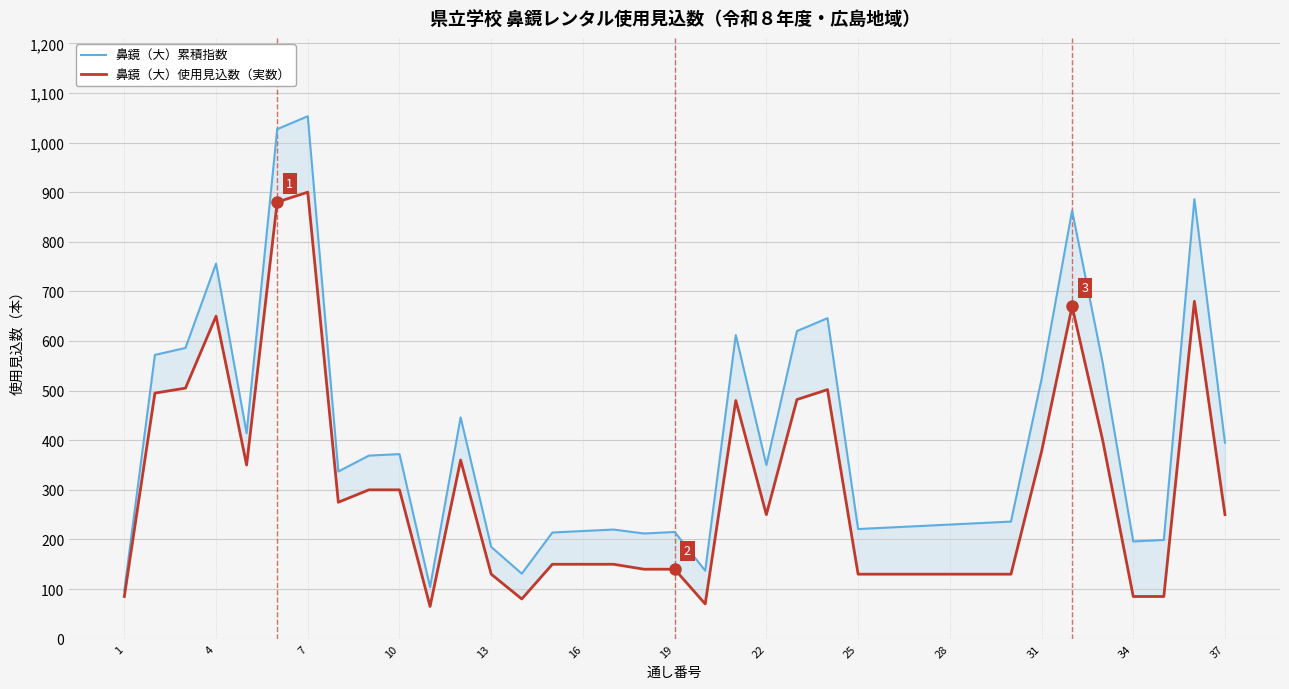

What is the label of the 37th point from the right?

1